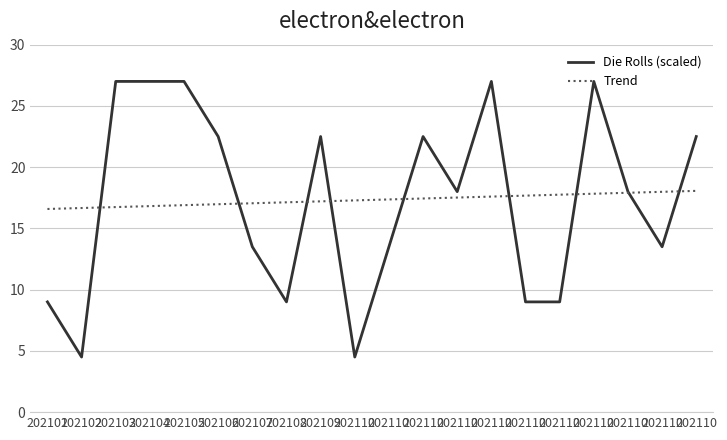

What is the sum of all Trend values?

346.5